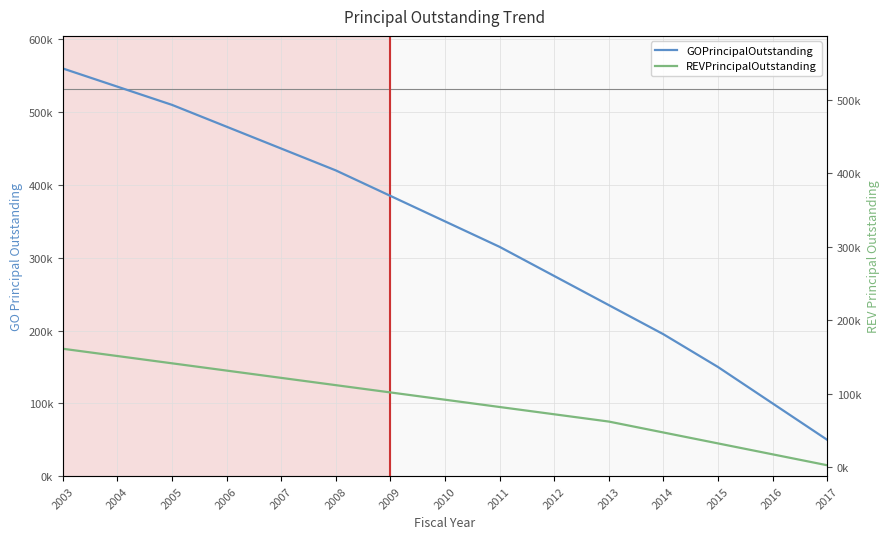

True or false: REVPrincipalOutstanding has more than 2 points higher than both neighbors.

False